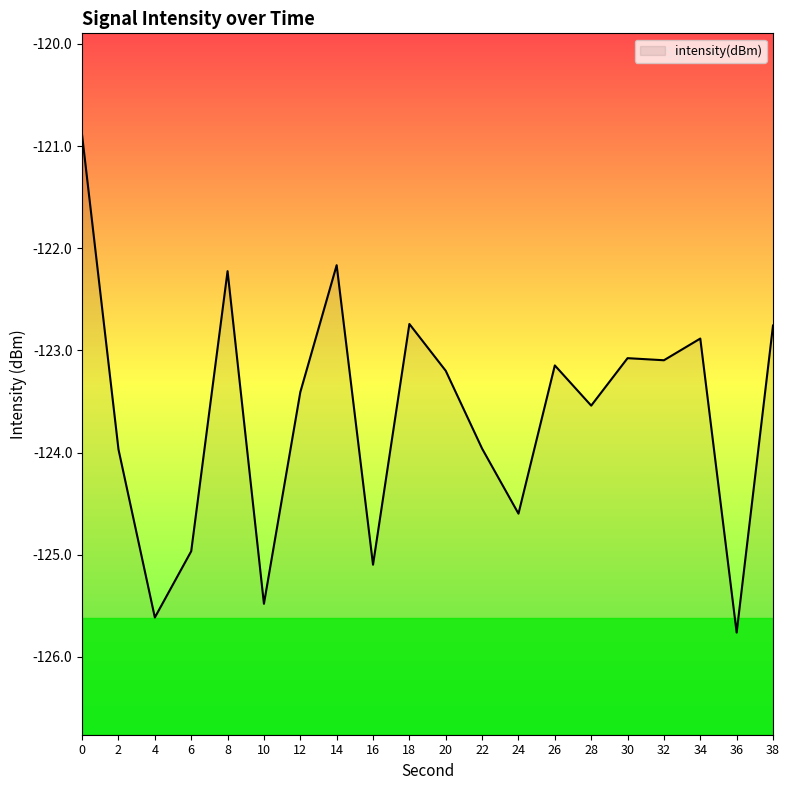

What is the value of the 13th point from the left?

-124.6